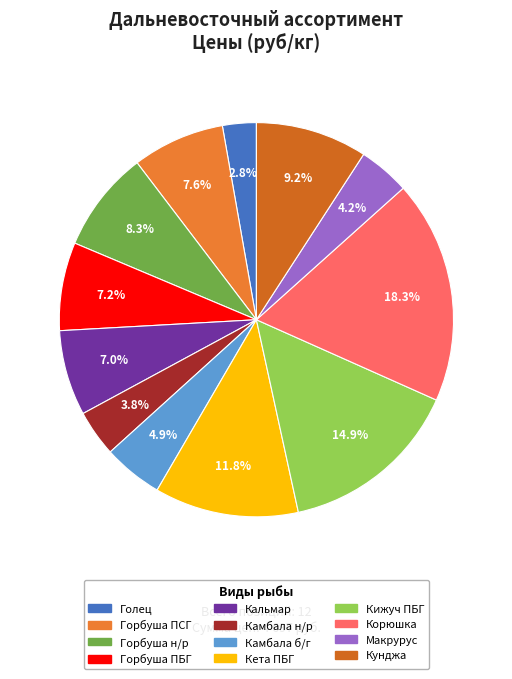

What is the largest slice in the pie chart?

Корюшка